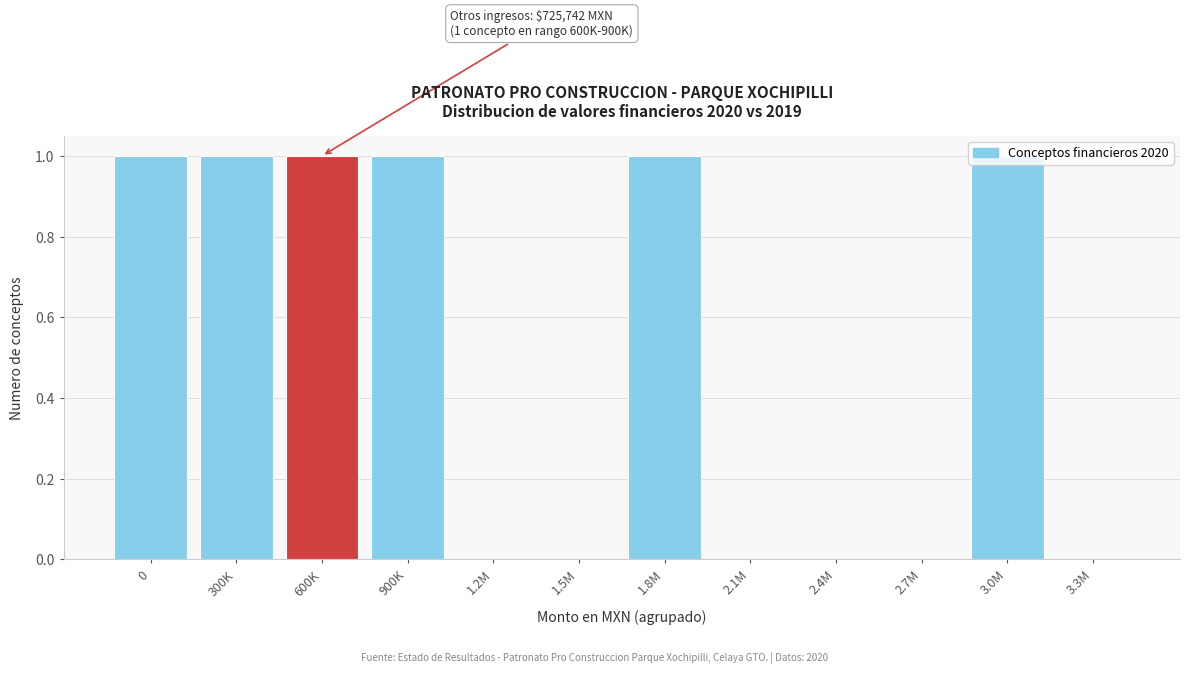

The chart shows a value of 0 at 3.3M. True or false?

True